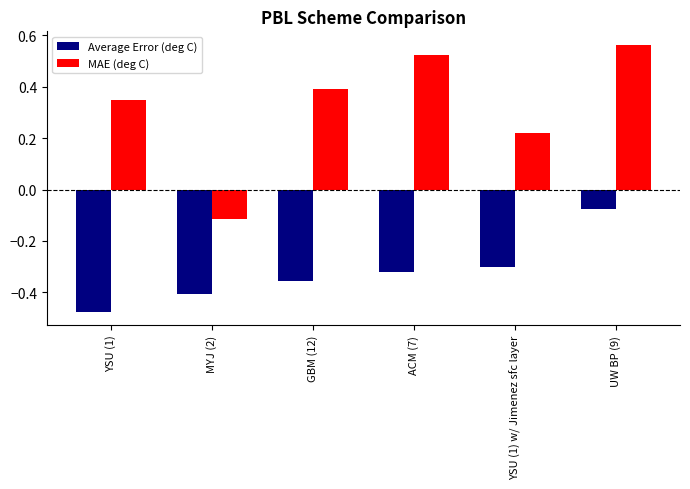

What is the difference between the maximum and minimum values in the MAE (deg C) series?

0.7